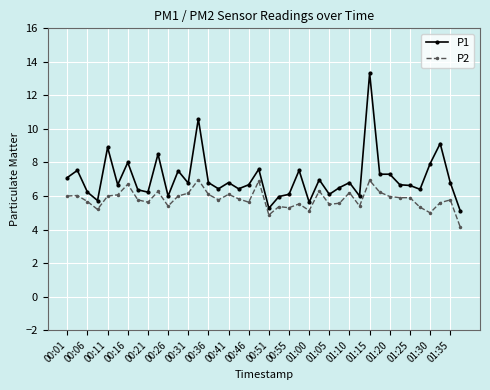

What is the value of the P2 point at the 36th from the left?

5.3